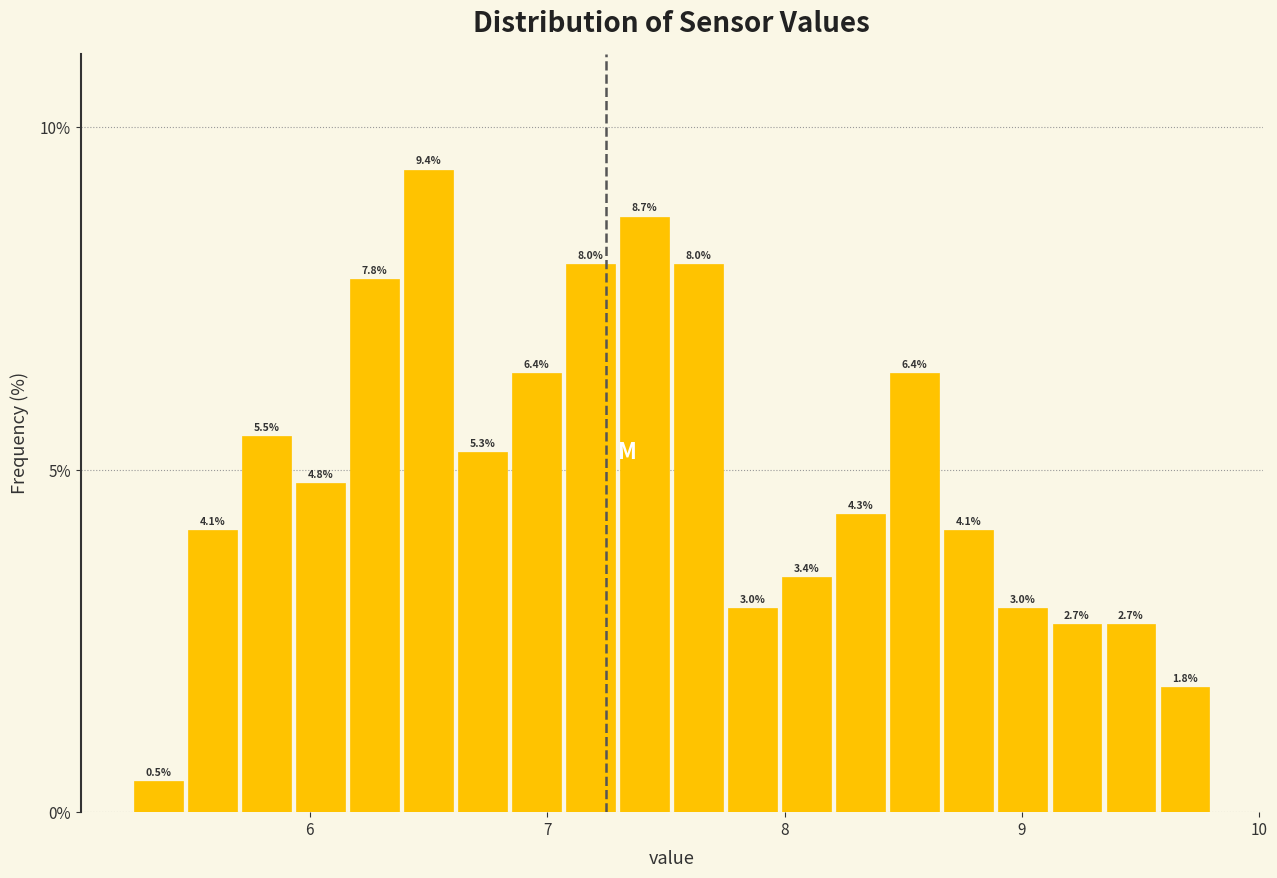

Read against the x-axis, roughly where is the centre of the tallest bar?

6.5